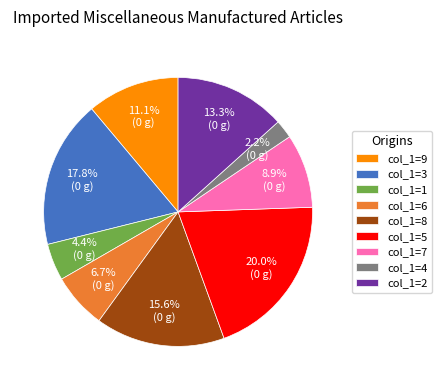

Approximately how many times larger is the value at col_1=7 compared to col_1=5?

0.4